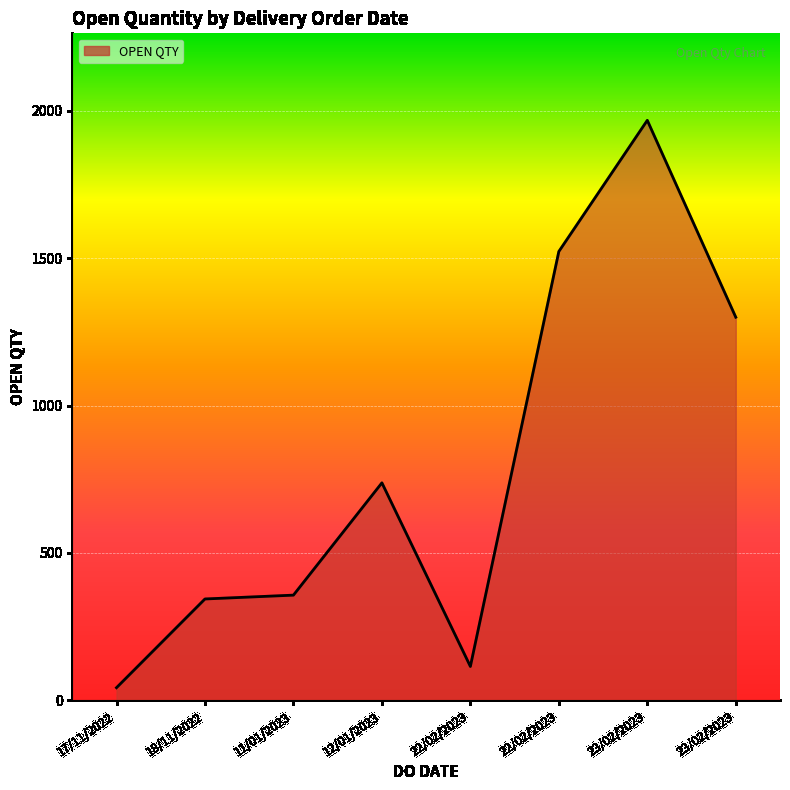

Count the number of data series in this chart.

1